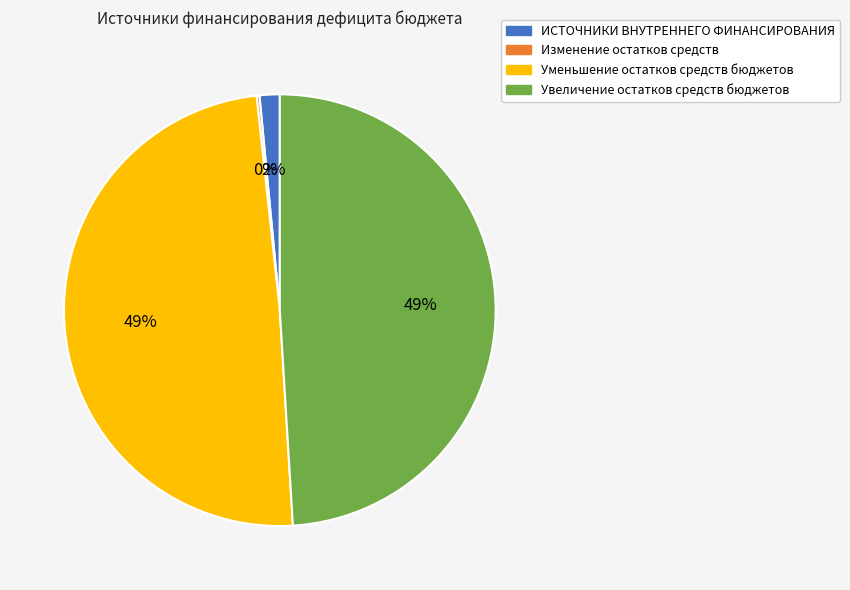

To the nearest percent, what is the combined percentage of Увеличение остатков средств бюджетов and ИСТОЧНИКИ ВНУТРЕННЕГО ФИНАНСИРОВАНИЯ?

51%